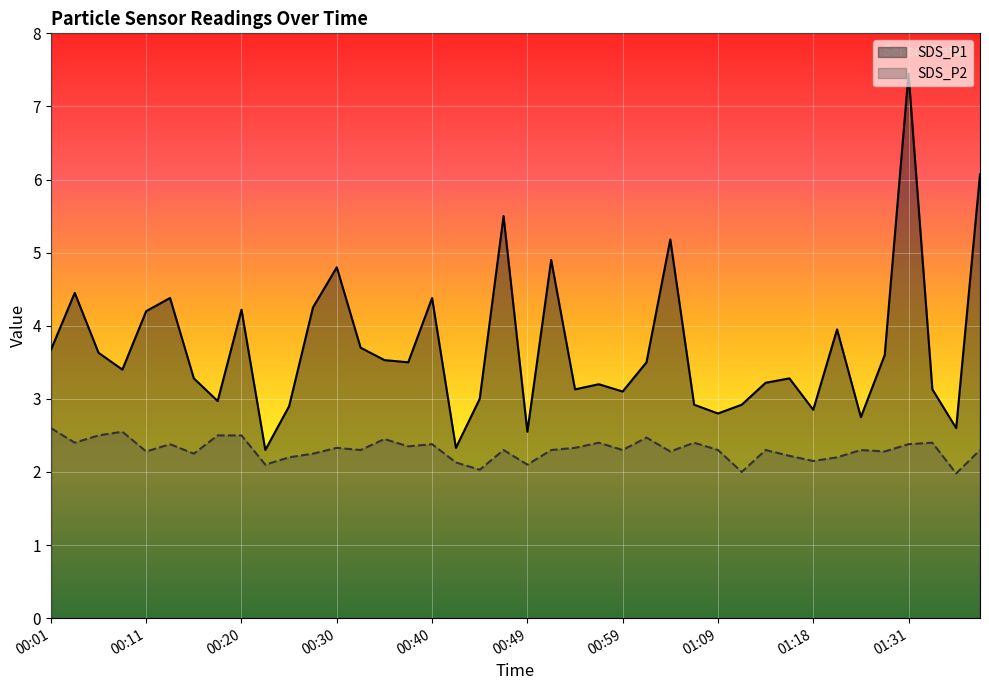

At 26, list the series in order from largest to smallest.

SDS_P1, SDS_P2